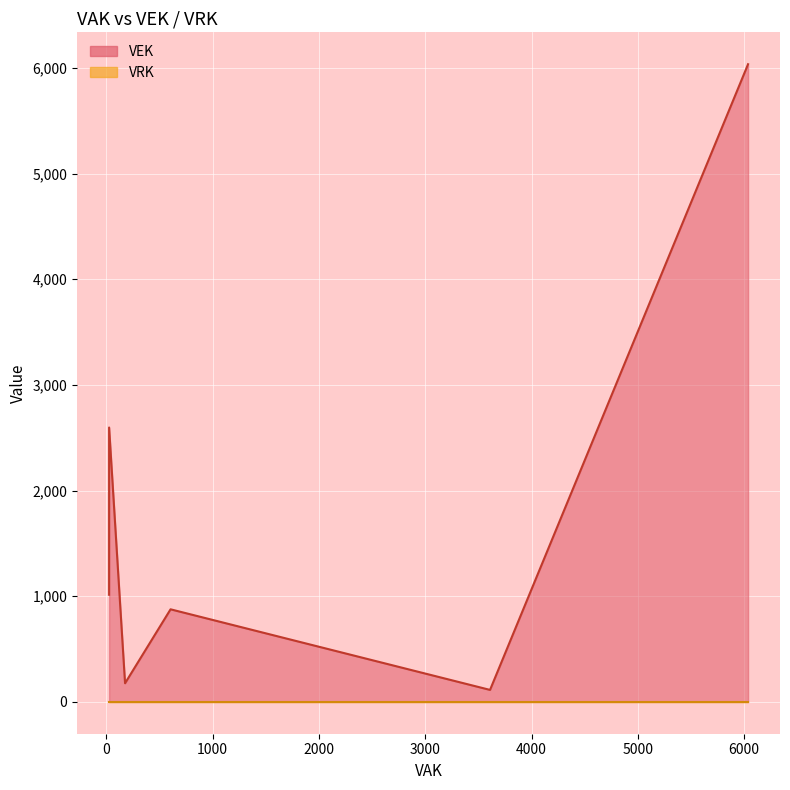

Rank the series by their maximum value, from highest to lowest.

VEK, VRK